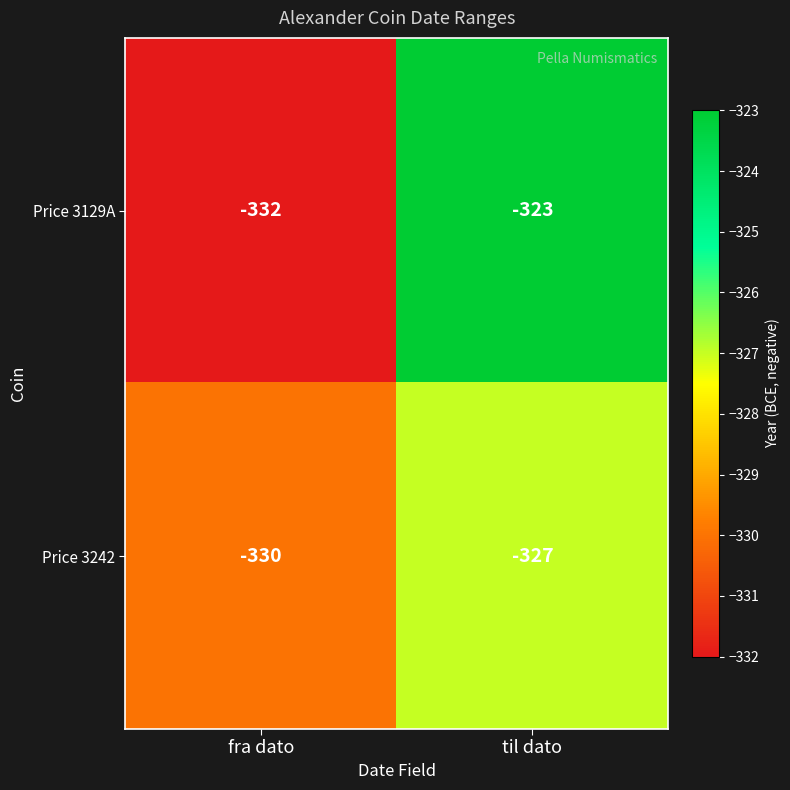

What is the sum of the Price 3242 values at fra dato and til dato?

-657